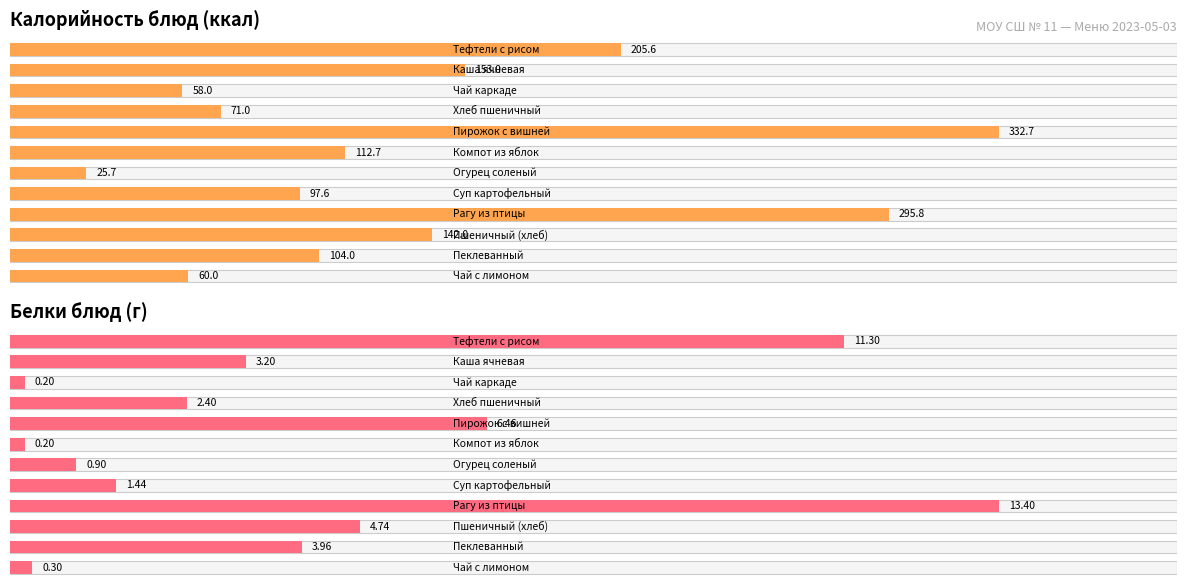

List the series in order of their overall mean, highest first.

Калорийность, Белки